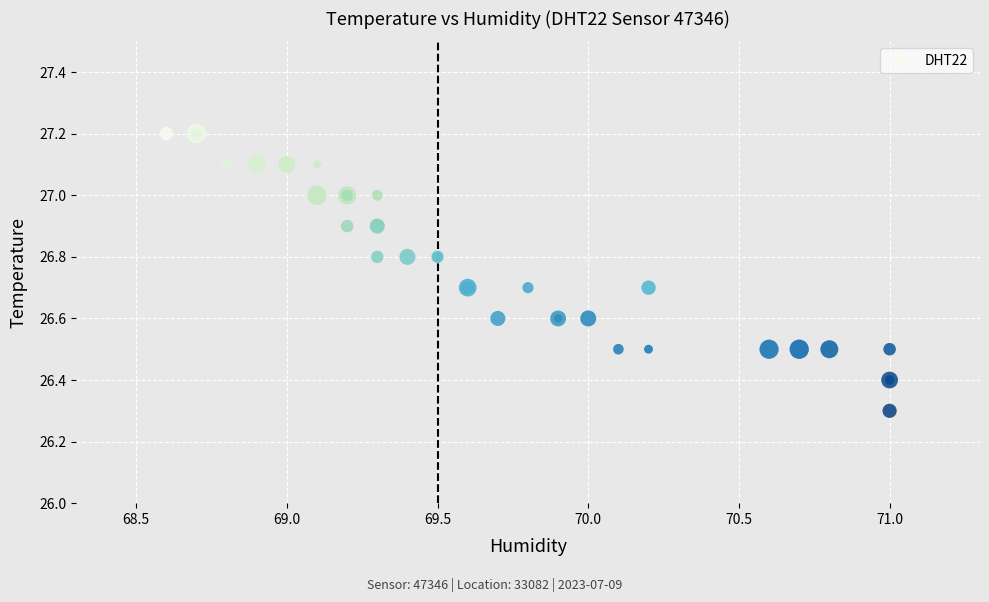

What Y value in the scatter plot is closest to 26?

26.3